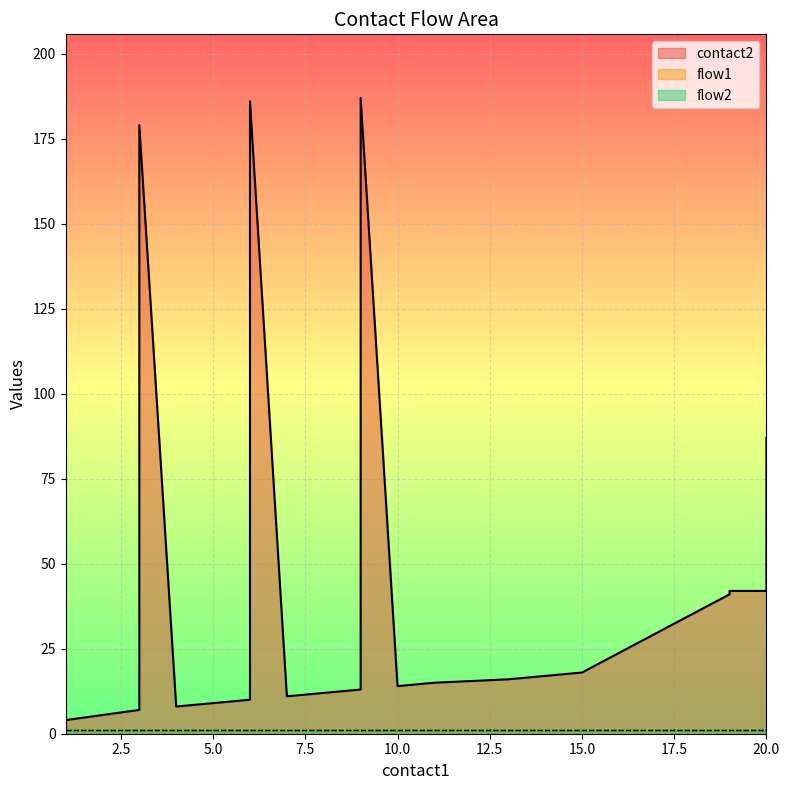

Count the number of categories in the chart.

20